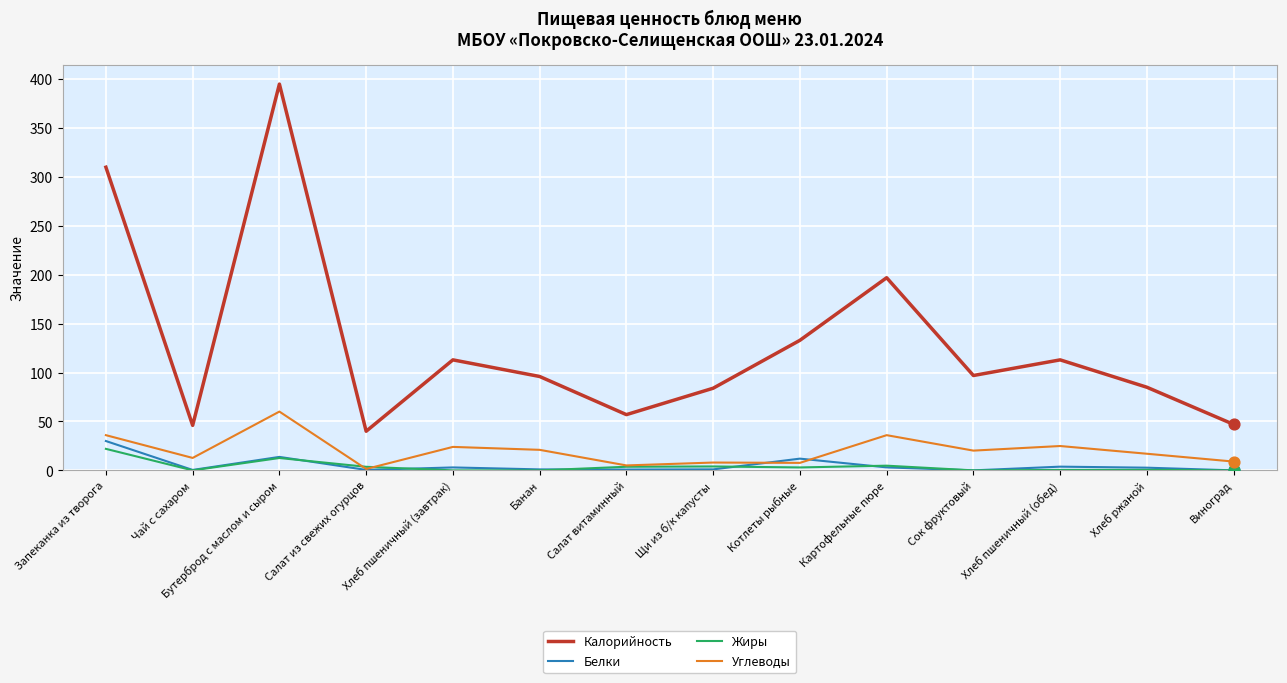

What is the spread (max minus min) of values at Запеканка из творога?

288.0